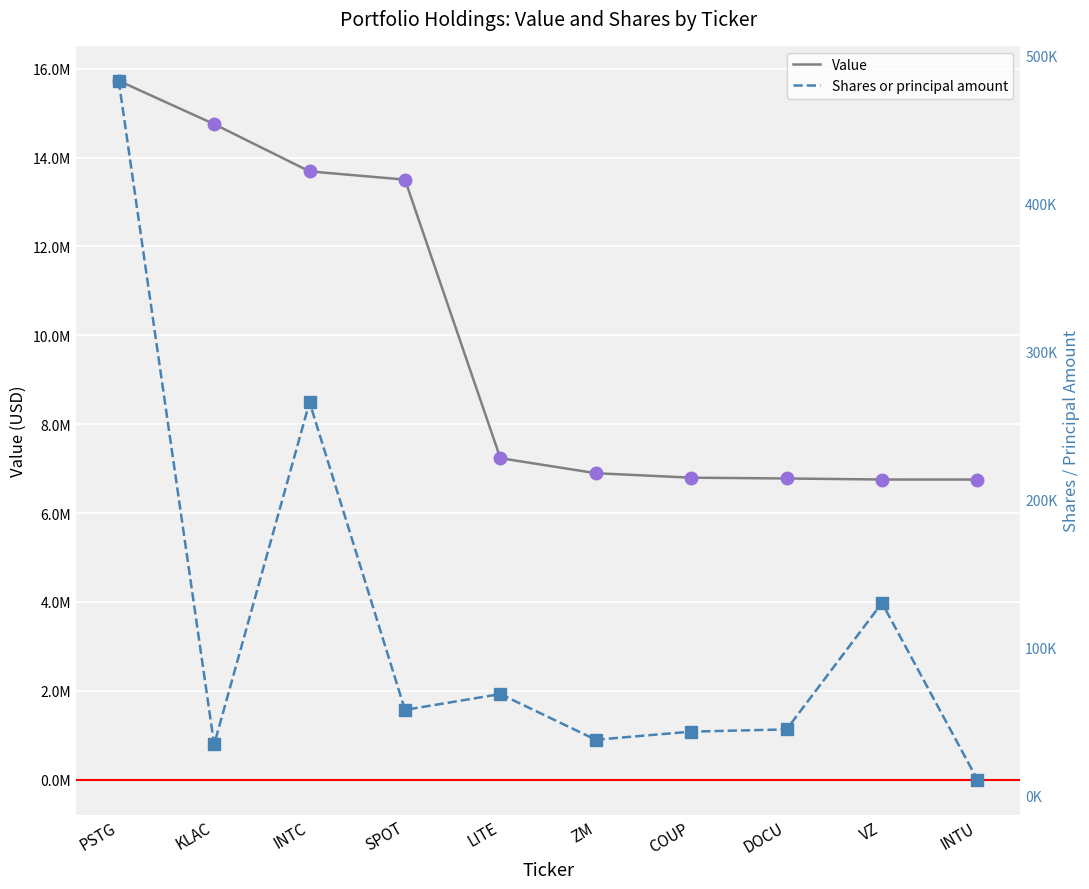

Reading right to left, transcribe all the data shown in this chart.

Value: 6754000	6755000	6778000	6796000	6897000	7235000	13504000	13689000	14753000	15728000
Shares or principal amount: 10500	130000	44500	43000	37500	68400	57700	265800	34300	483200